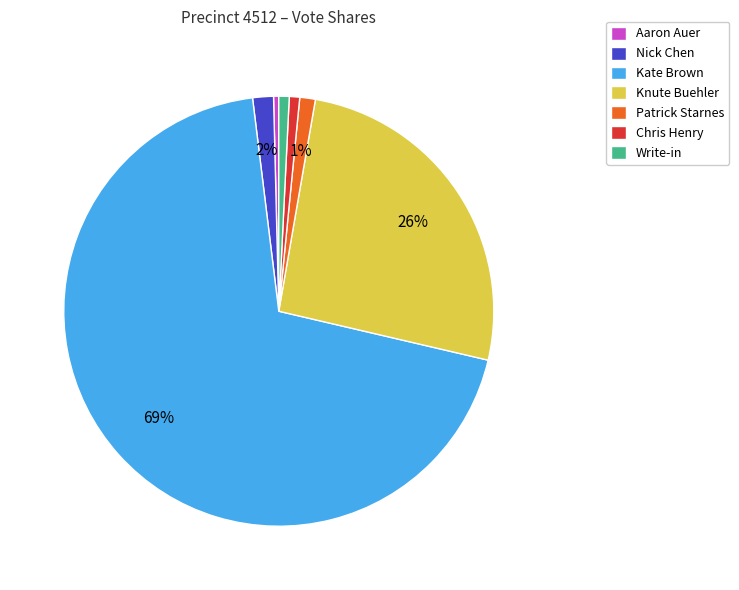

Which category accounts for the majority?

Kate Brown